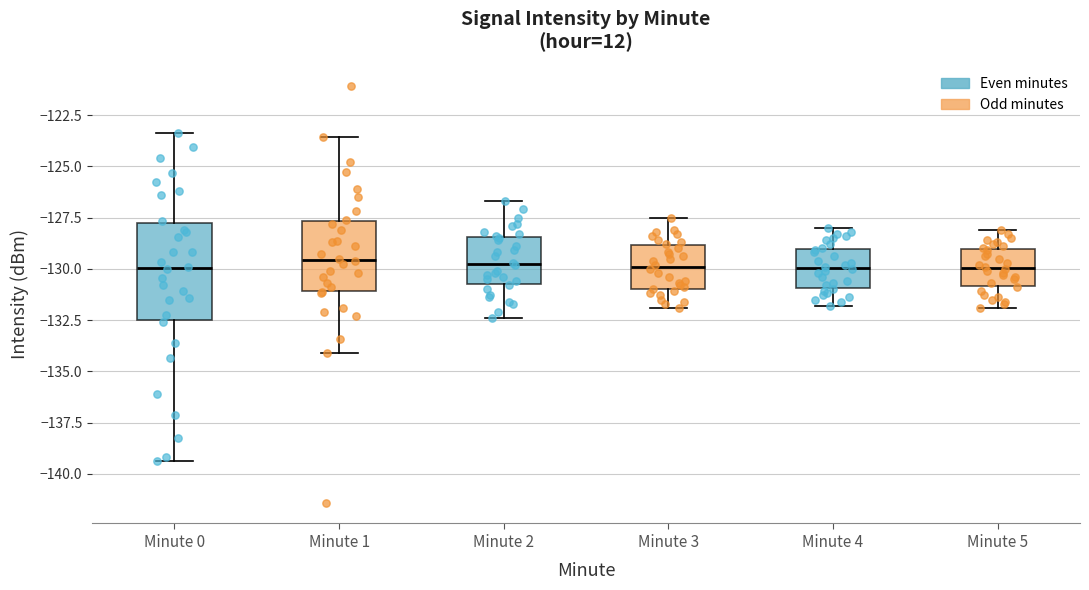

Where does the upper whisker of the box for Minute 0 end on the y-axis? The values are not printed on the chart, so give them approximately, as read against the axis.

-123.5